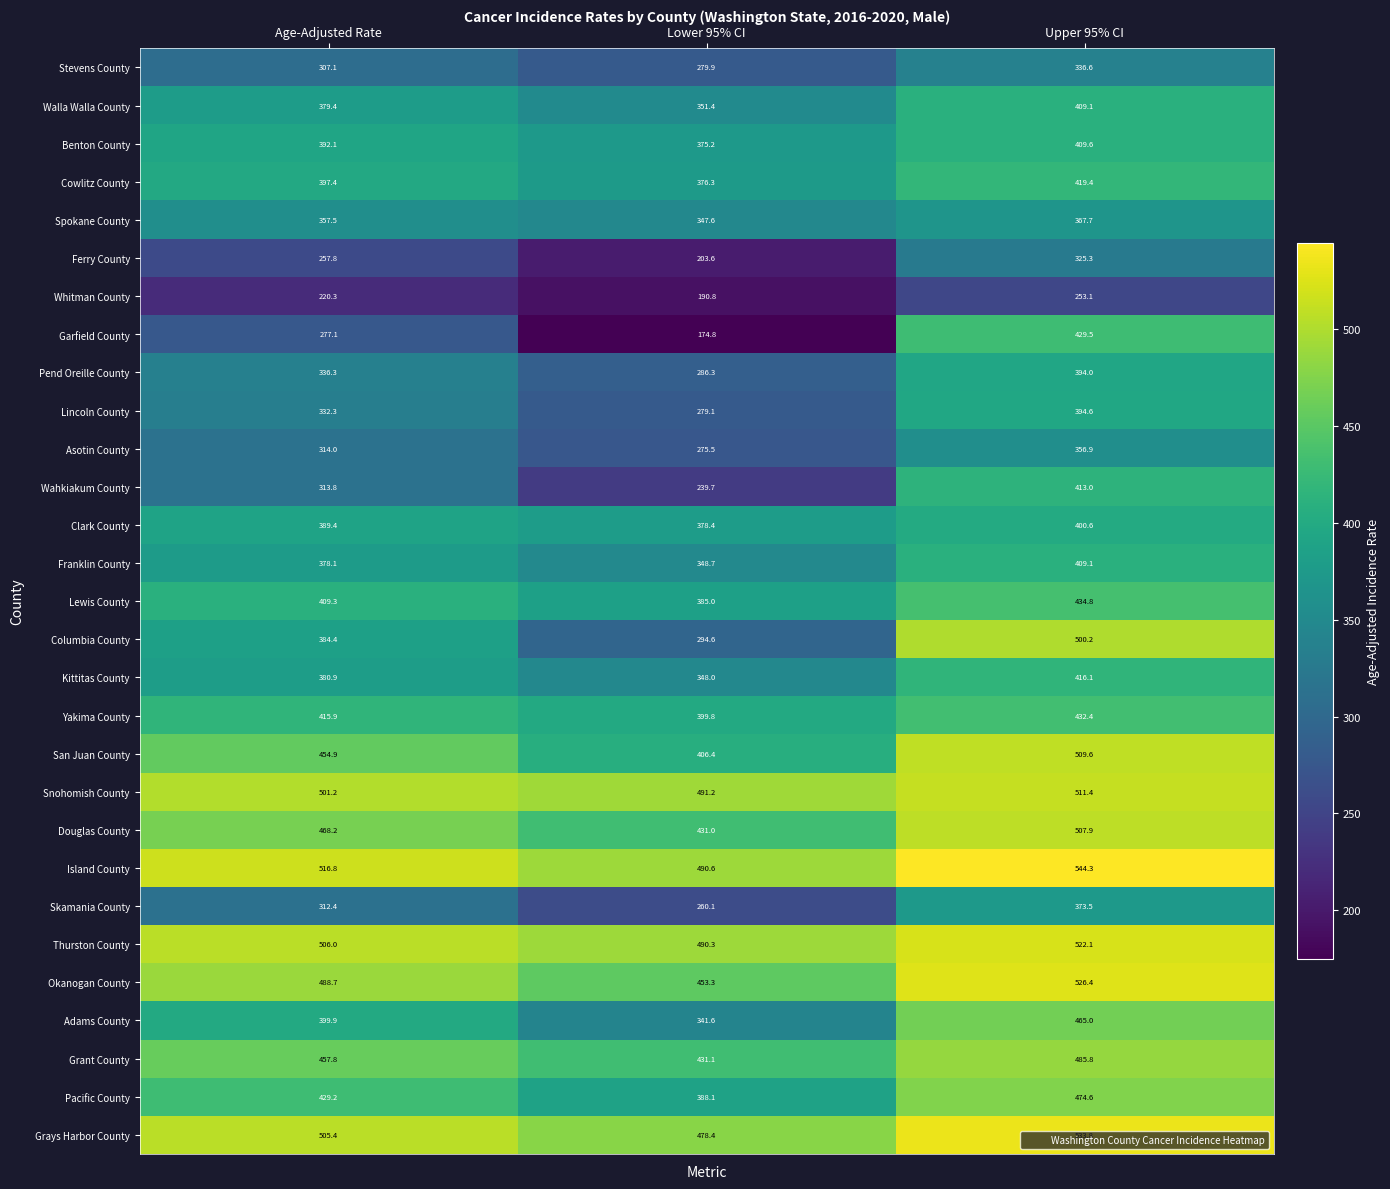

At how many categories does at least one series exceed 201?

3